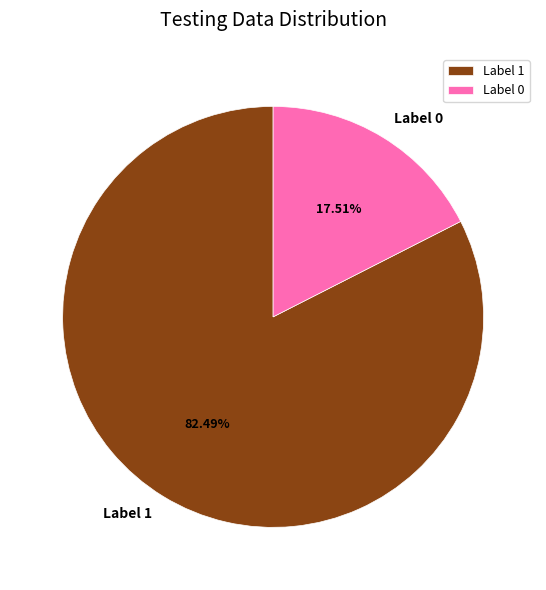

Count the number of slices in the pie.

2